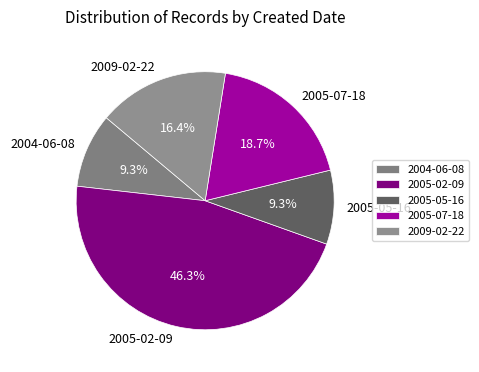

To the nearest percent, what is the difference between the largest and smallest slice percentages?

37%